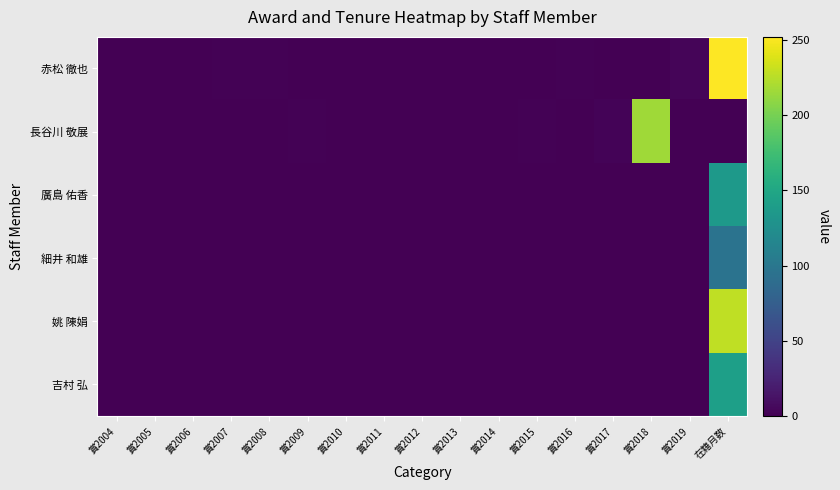

At 賞2009, list the series in order from largest to smallest.

長谷川 敬展, 赤松 徹也, 廣島 佑香, 細井 和雄, 姚 陳娟, 吉村 弘